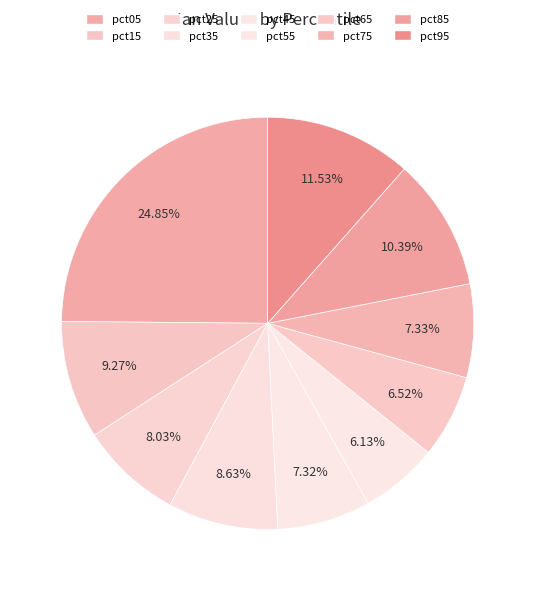

What portion of the pie excludes pct95?

88.5%